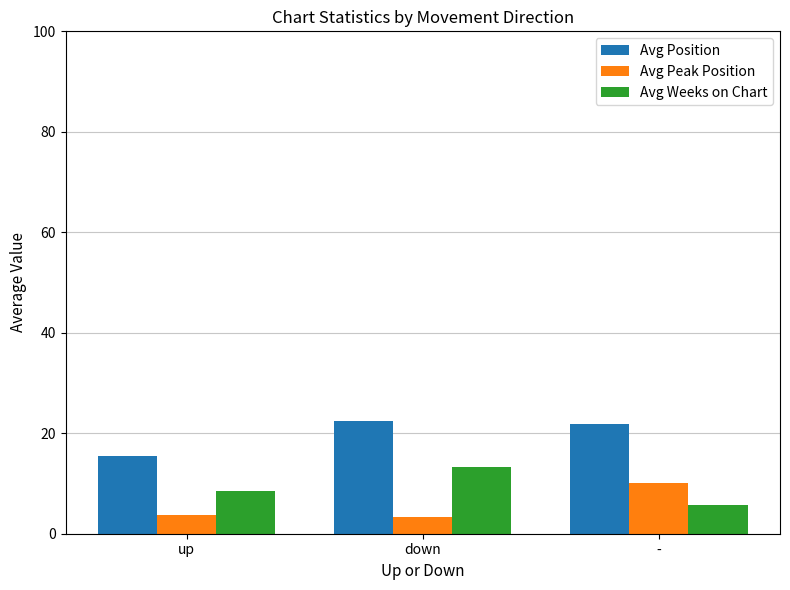

What is the spread (max minus min) of values at -?

16.1